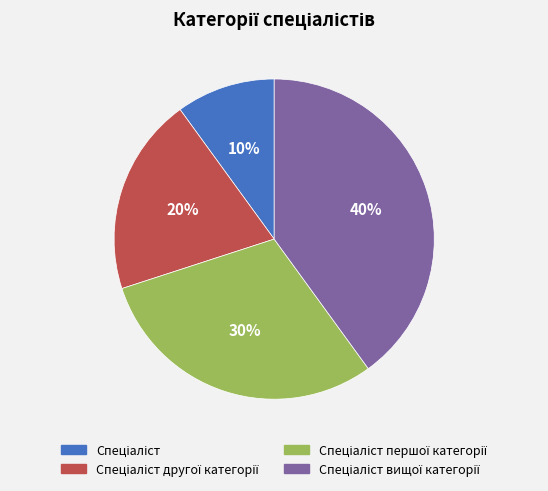

To the nearest percent, what is the difference between the largest and smallest slice percentages?

30%